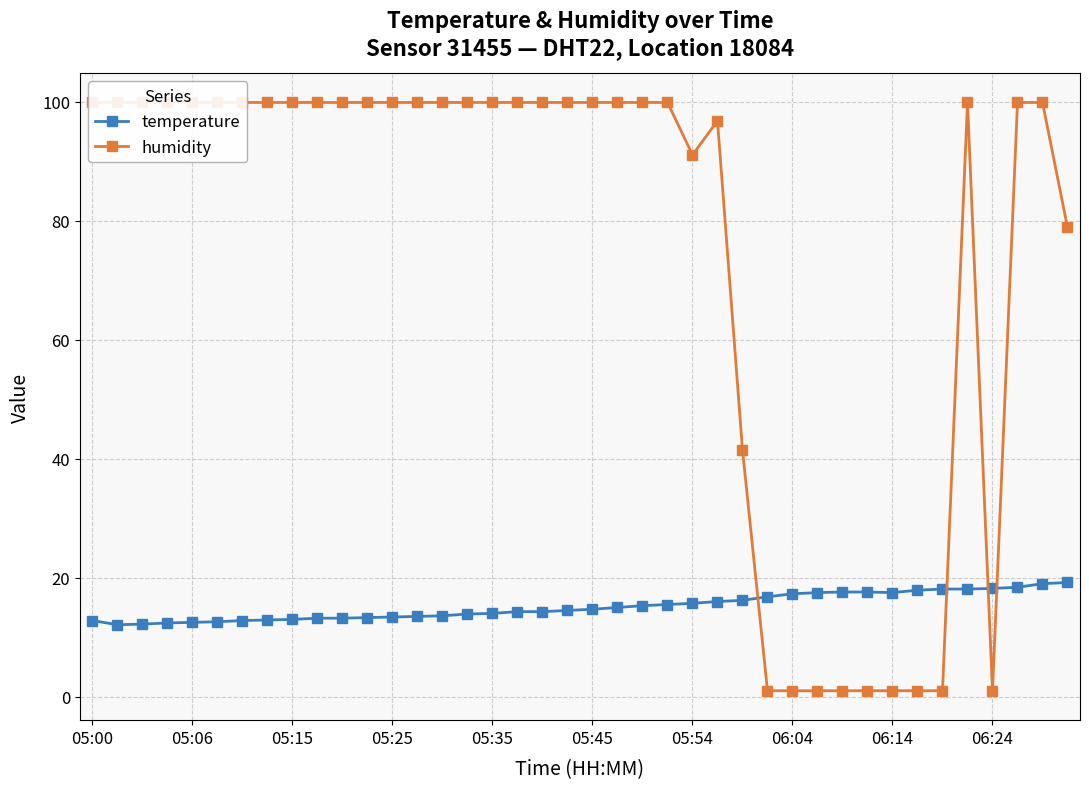

The value of humidity at 25 is 96.8. True or false?

True